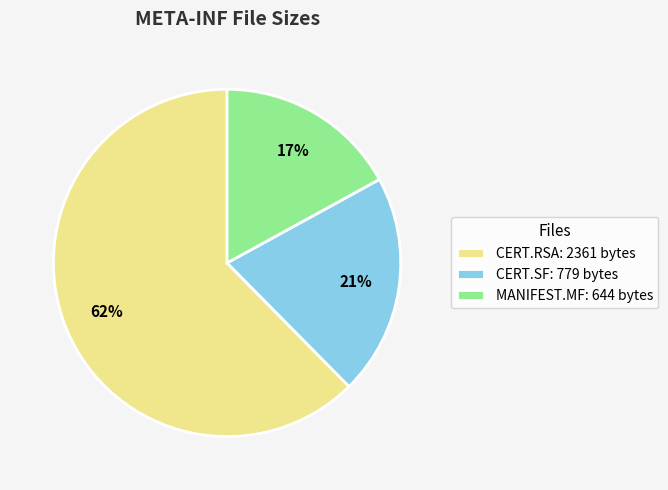

To the nearest percent, what portion does CERT.SF represent?

21%